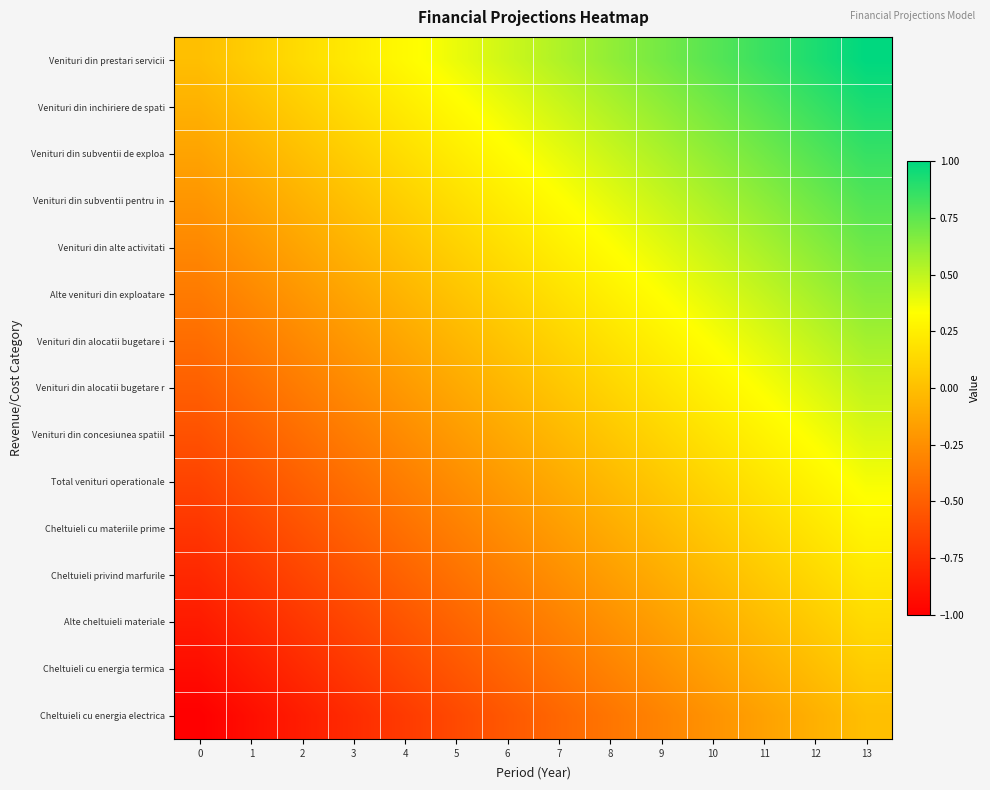

What is the total value across all series at 0?

-7.5